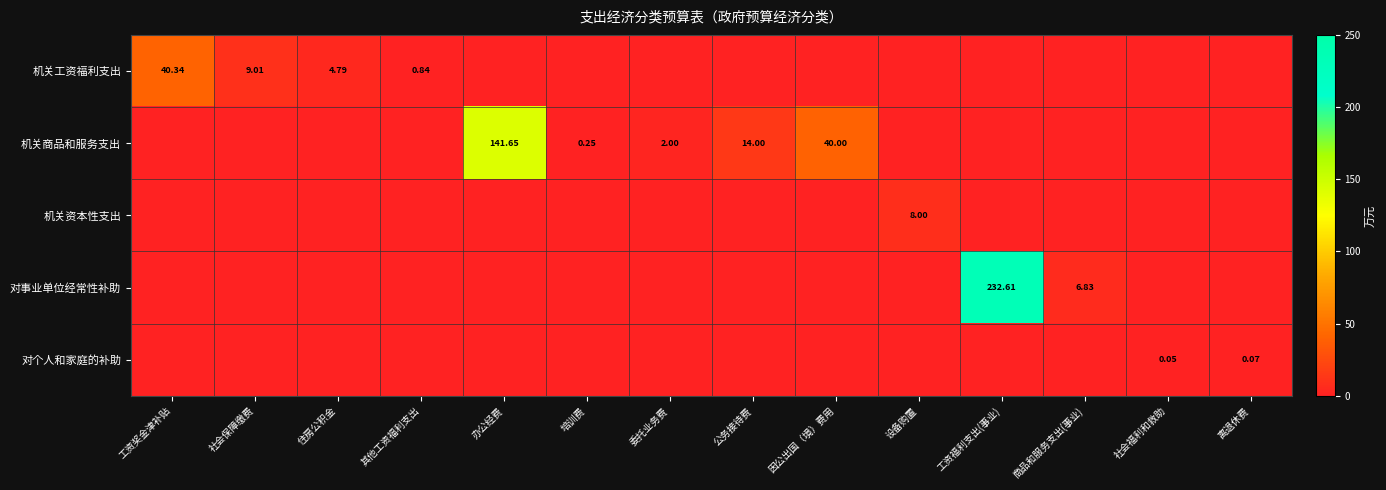

The value of 对个人和家庭的补助 at 住房公积金 is 0.0. True or false?

True